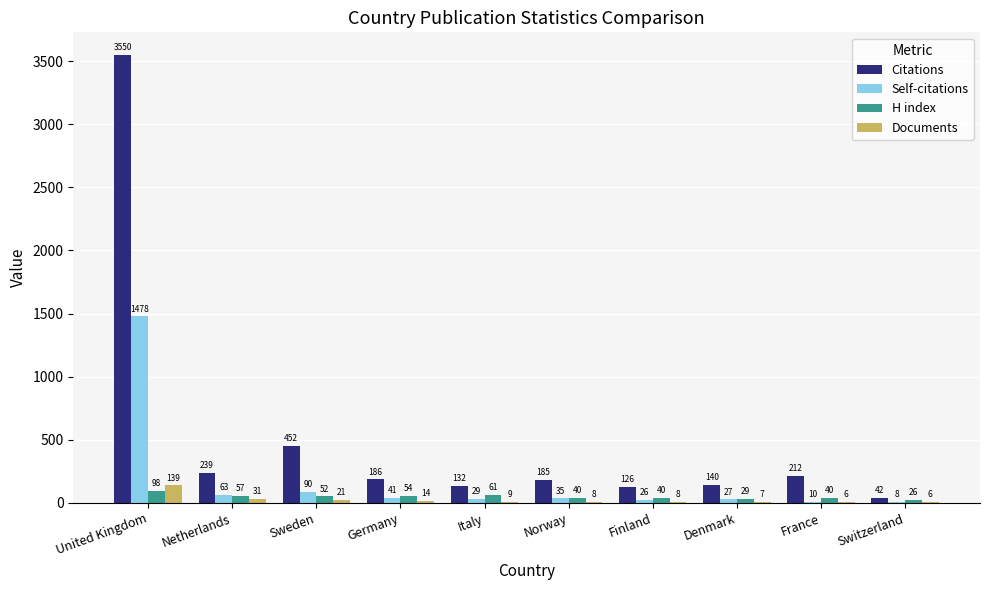

What value does the H index series have at Finland?

40